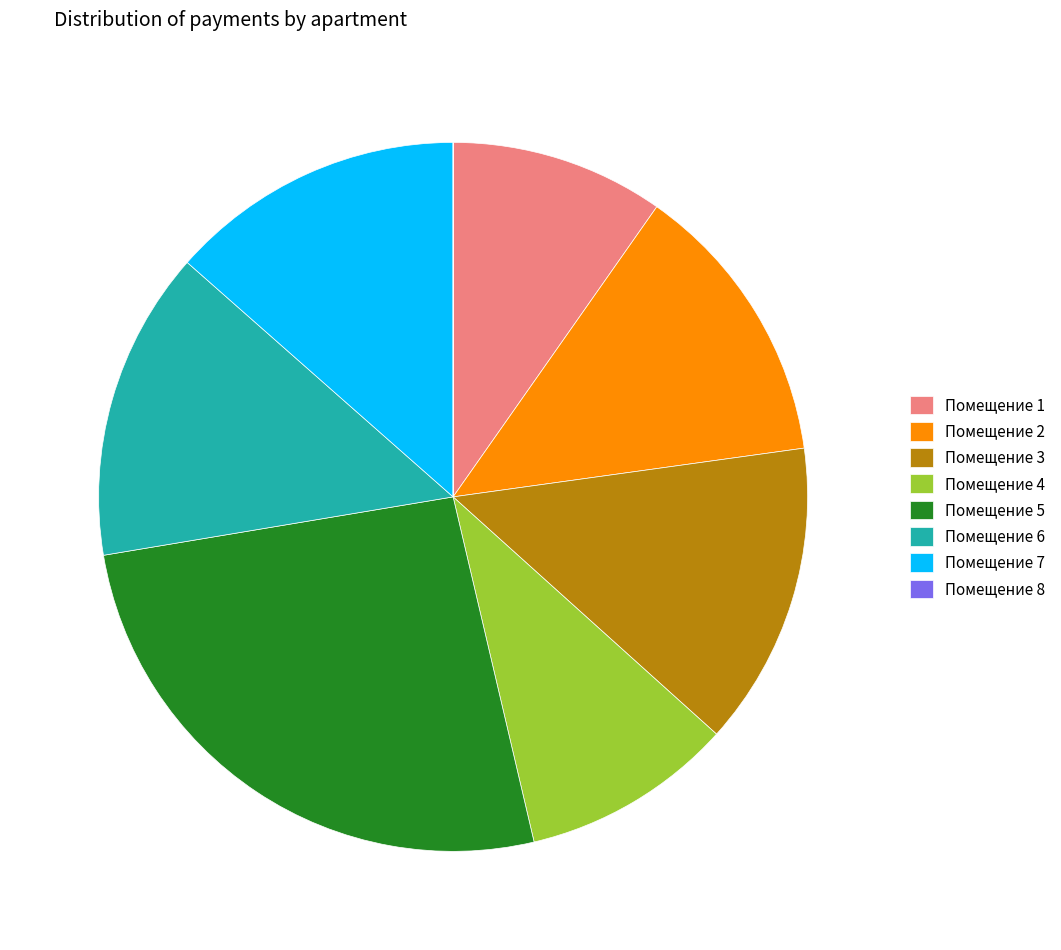

Which slice is the largest?

Помещение 5